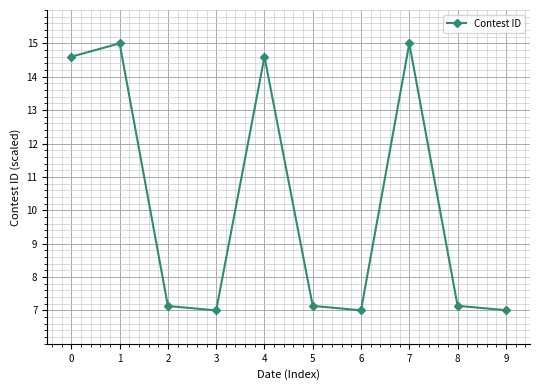

What is the ratio of the value at 8 to the value at 2?

1.0